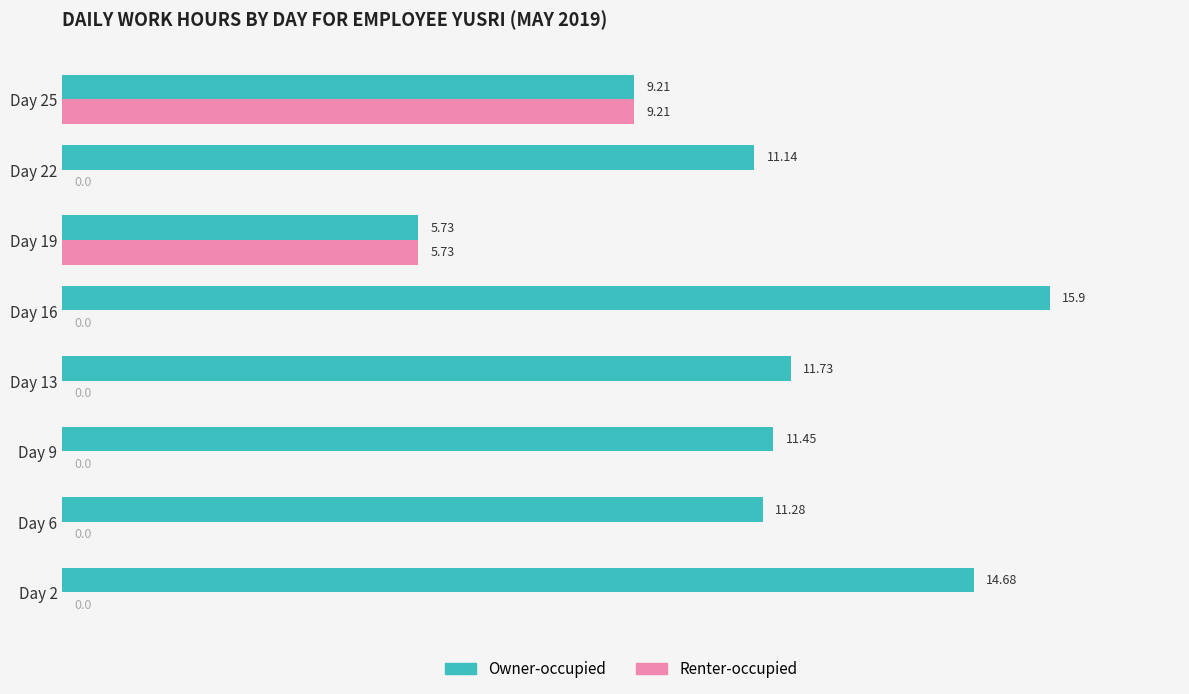

Where is Owner-occupied nearest to the value 10?

Day 25